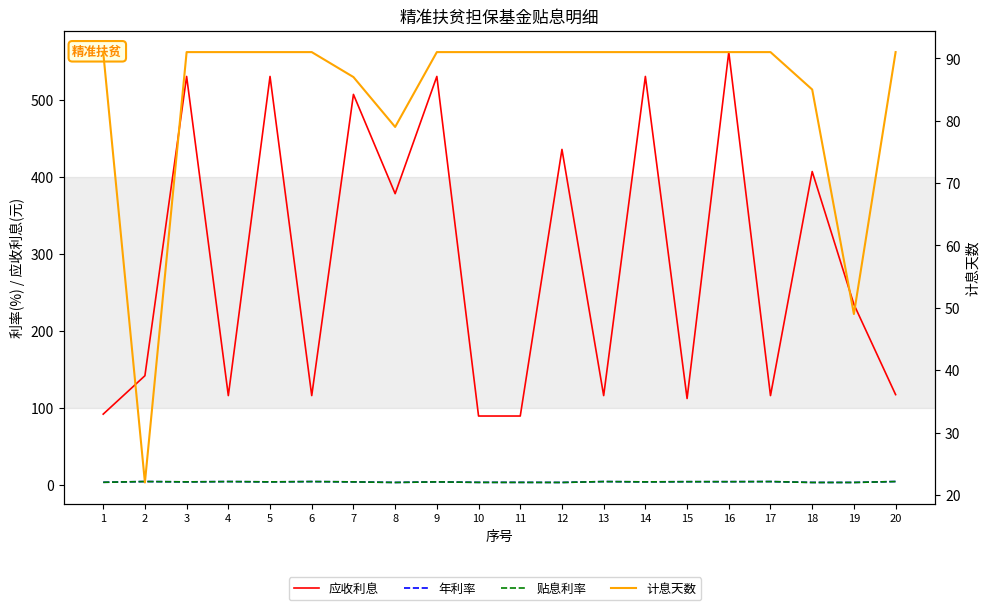

Rank the categories by 年利率 value from lowest to highest.

8, 12, 18, 19, 10, 11, 1, 3, 5, 7, 9, 14, 15, 16, 4, 6, 13, 17, 2, 20